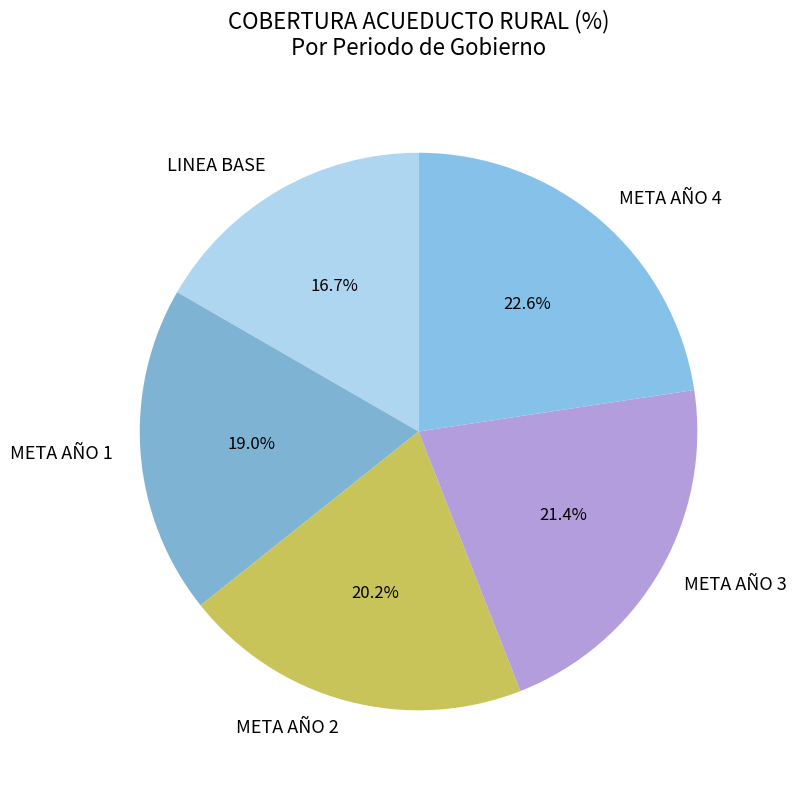

Is META AÑO 1 the majority of the pie?

No